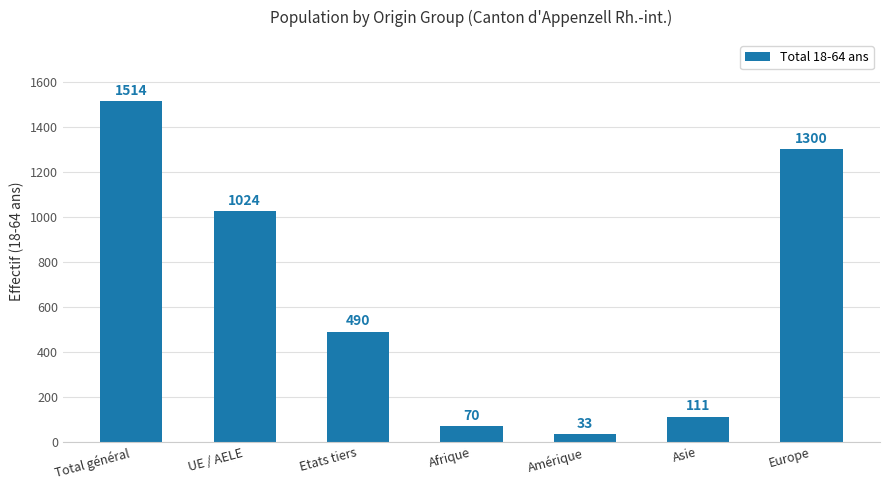

What is the difference between the values at Etats tiers and Asie?

379